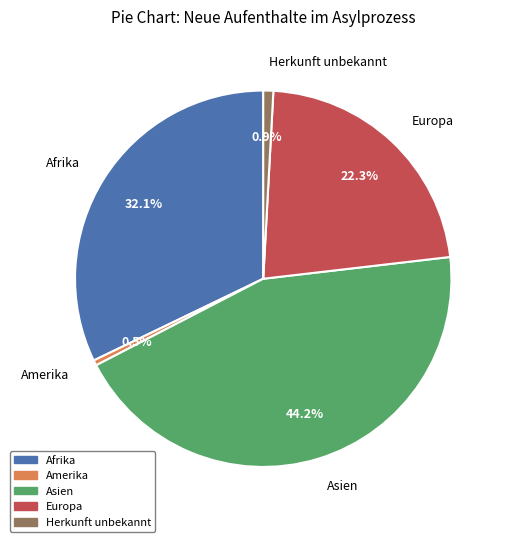

How many segments does this pie chart have?

5